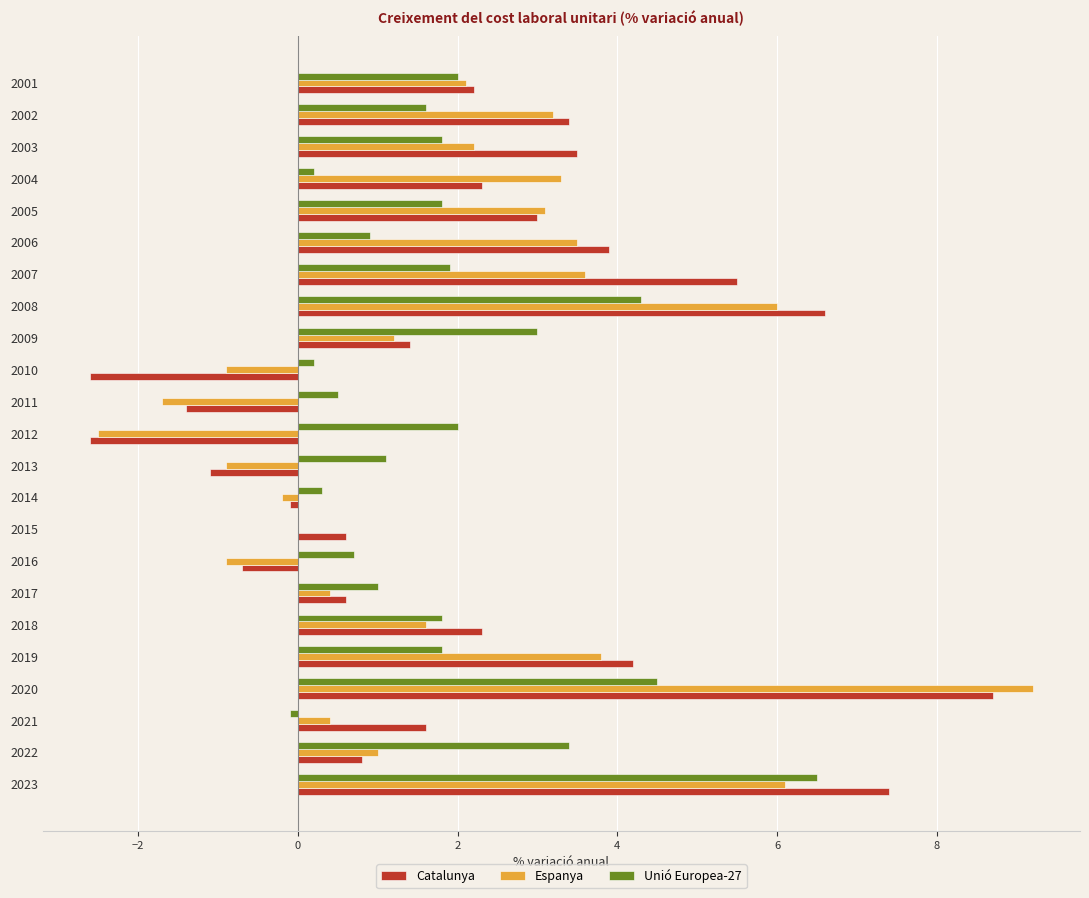

Count the number of data series in this chart.

3